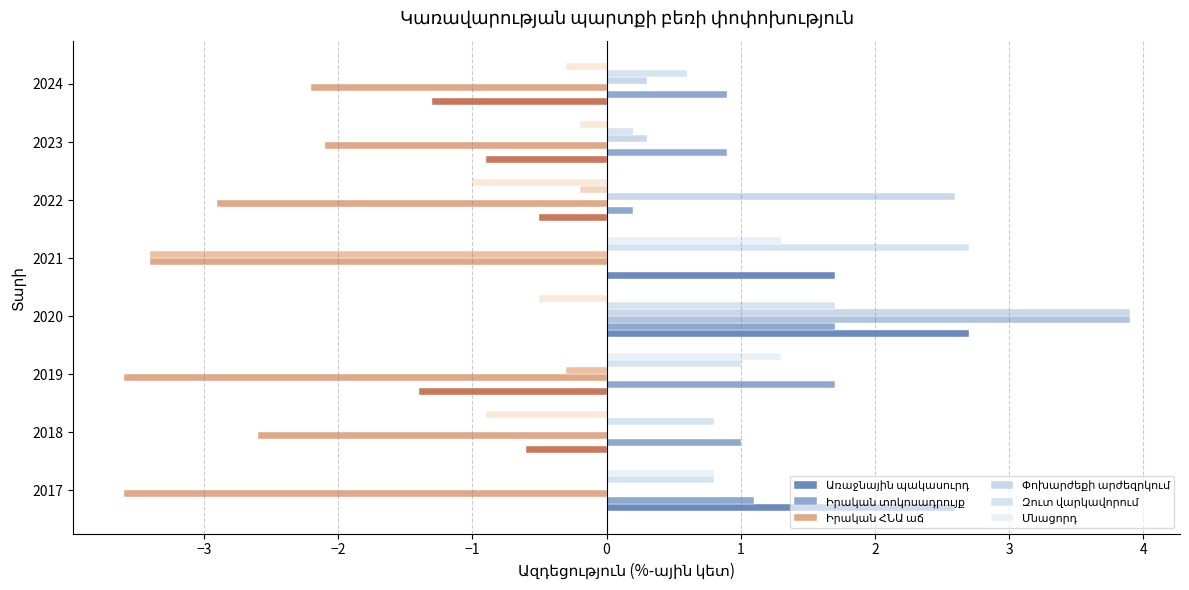

Count the number of data series in this chart.

6